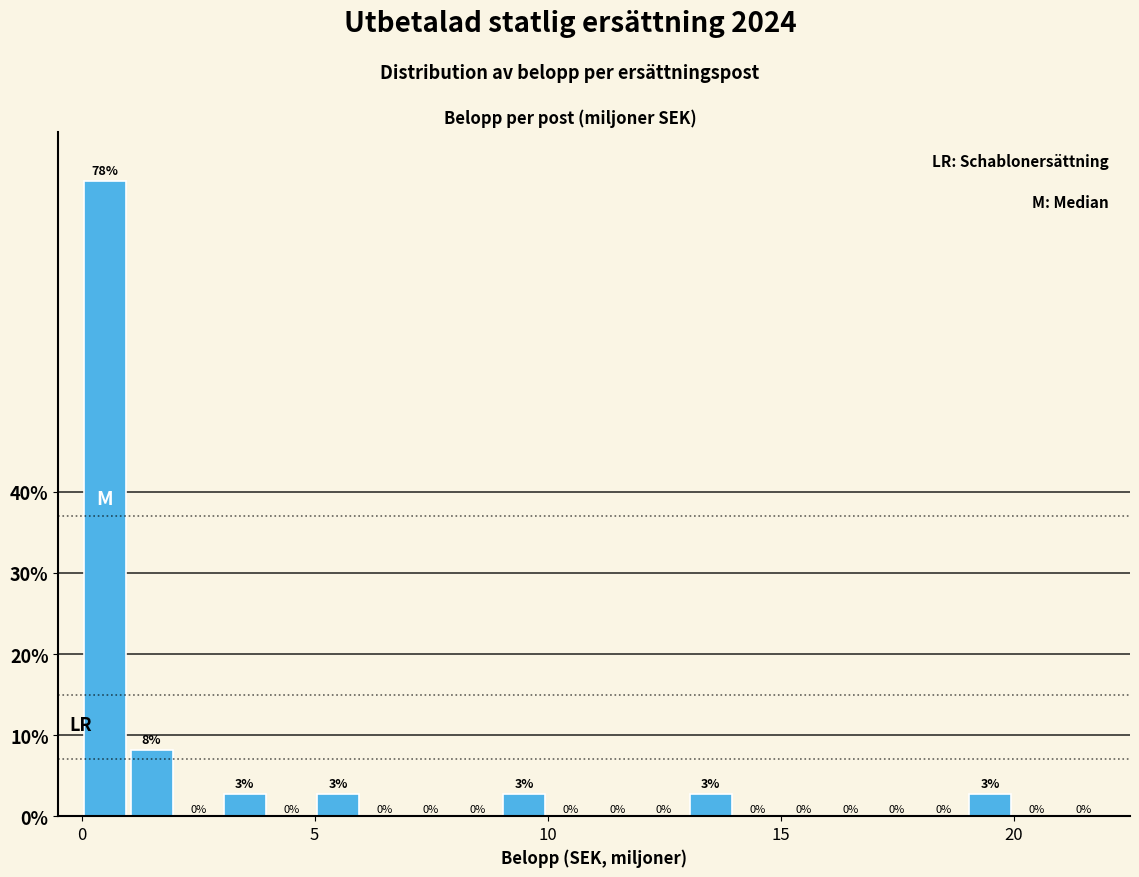

Read against the x-axis, roughly where is the centre of the tallest bar?

0.5